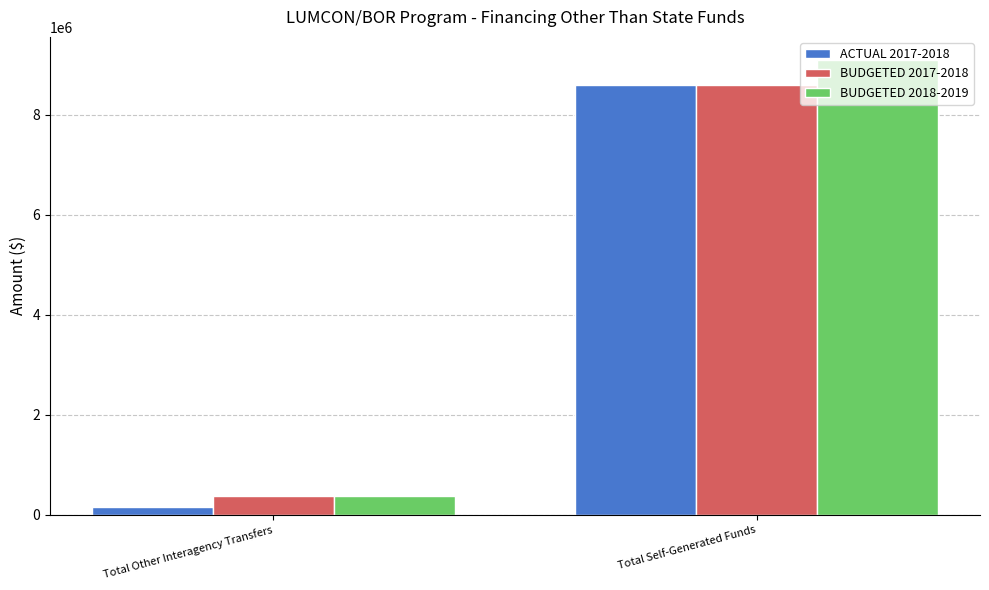

What is the difference between the highest and lowest values at Total Other Interagency Transfers?

216931.3